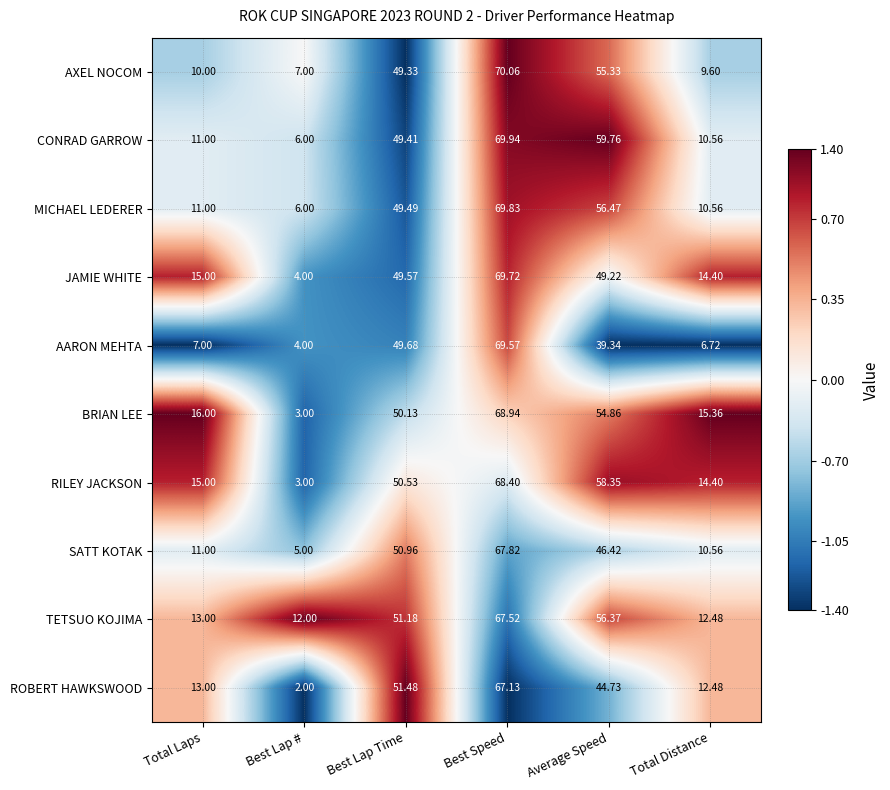

How many data points does each series have?

6